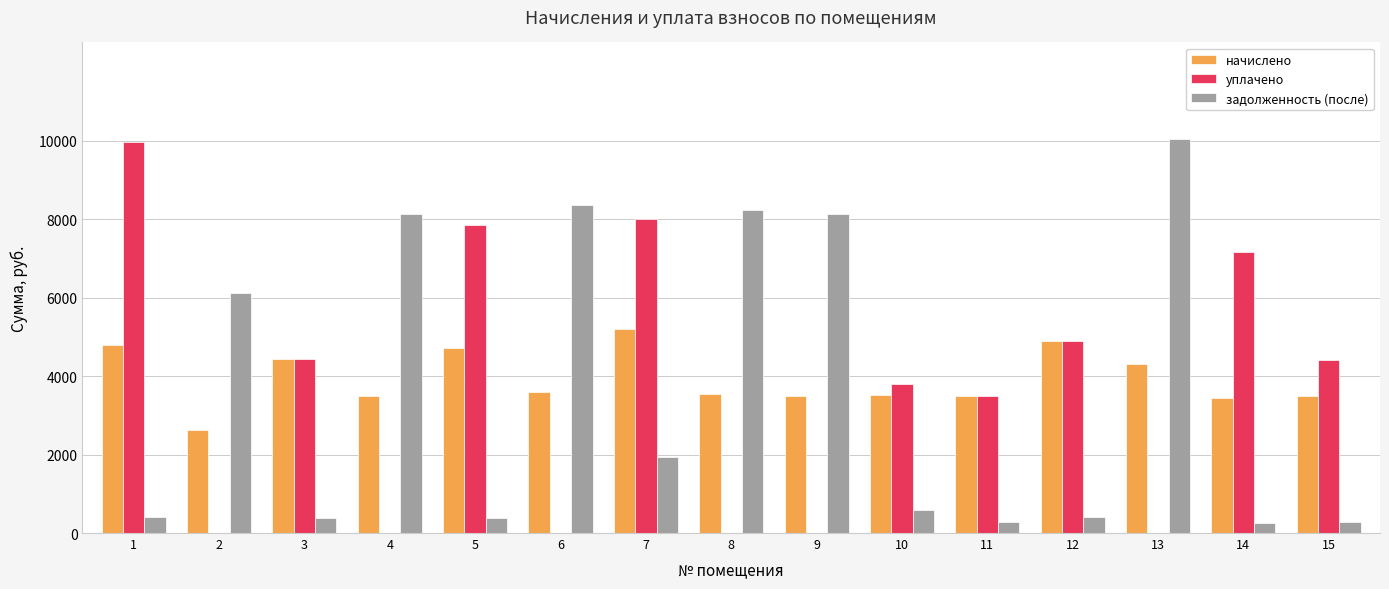

What is the highest value of the уплачено series?

9953.0